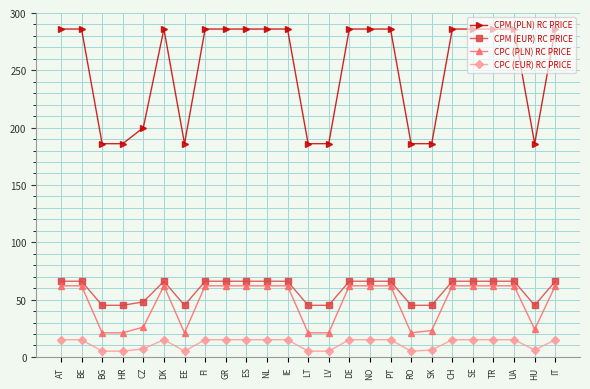

What is the value of the CPC (EUR) RC PRICE point at the 13th from the left?

5